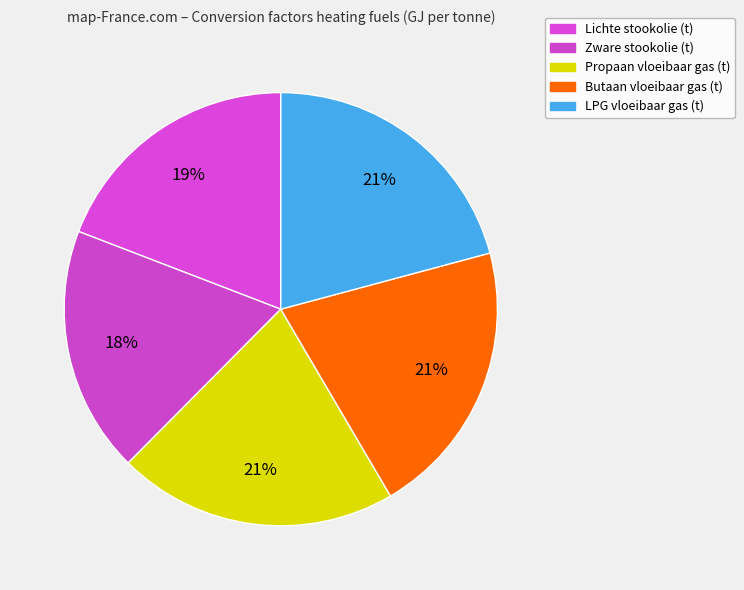

Count the number of slices in the pie.

5